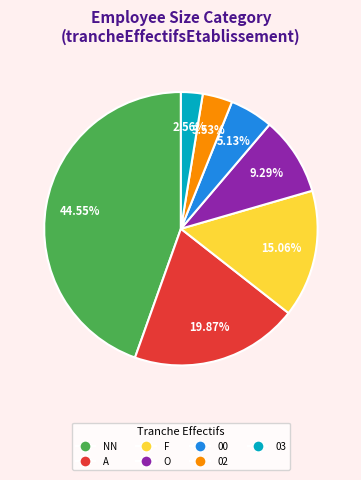

Does any single category account for the majority?

No